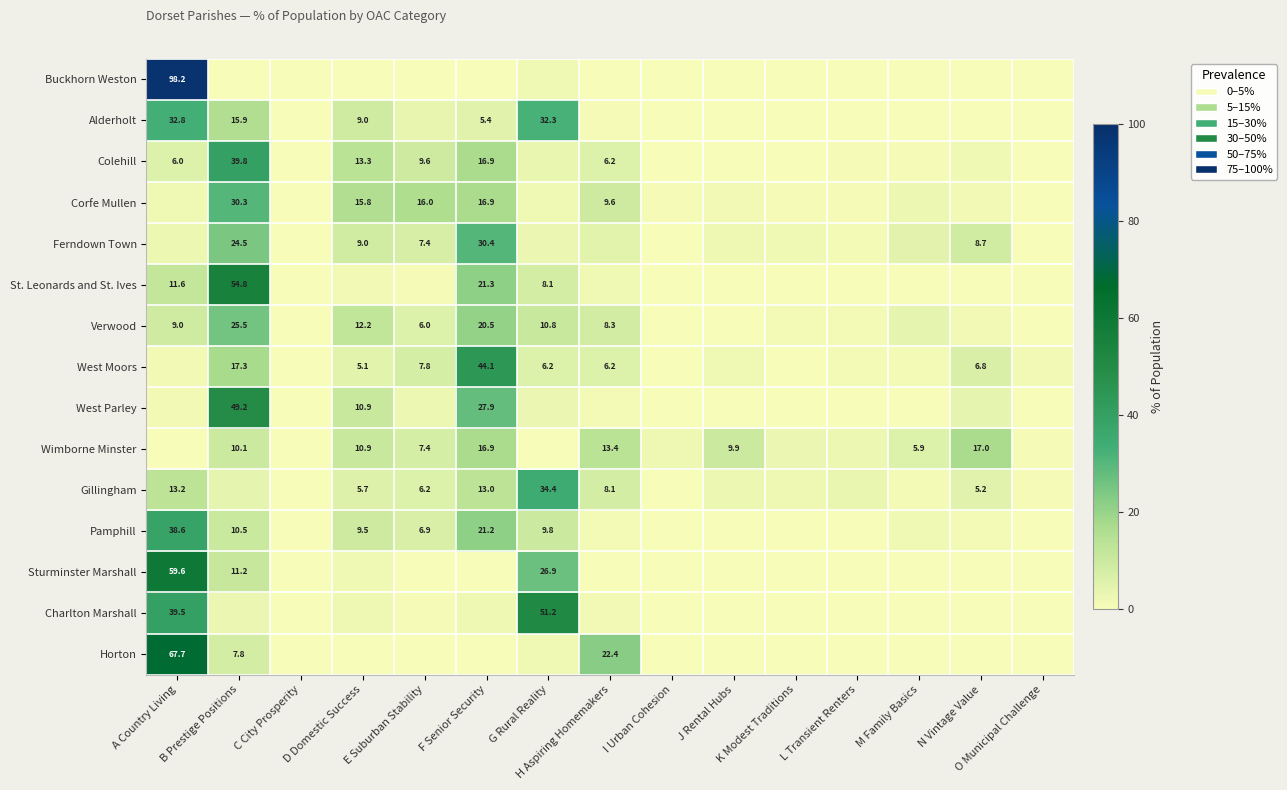

The value of Buckhorn Weston at L Transient Renters is -62.2. True or false?

False